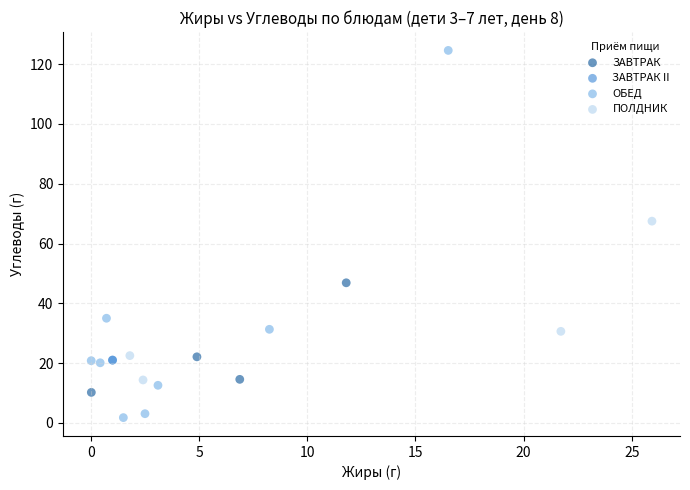

What are all the series names shown in the legend?

ЗАВТРАК, ЗАВТРАК II, ОБЕД, ПОЛДНИК